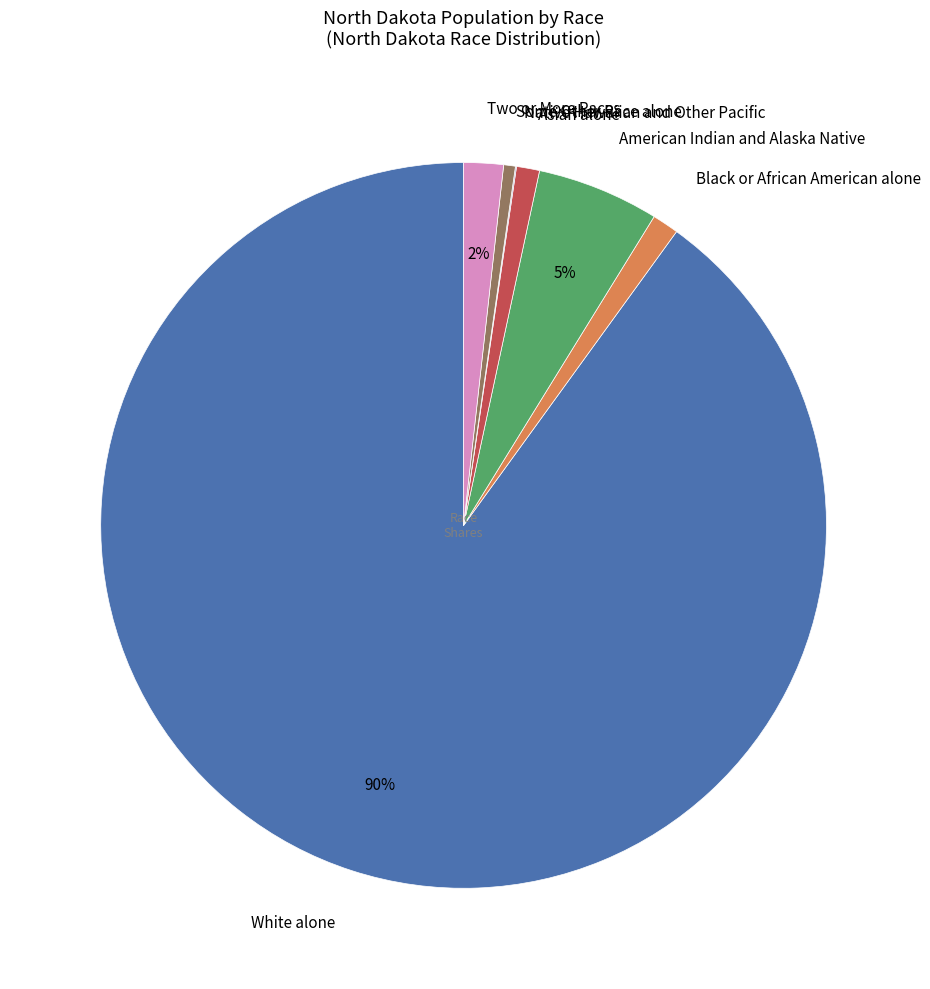

Which category has the biggest portion of the pie?

White alone